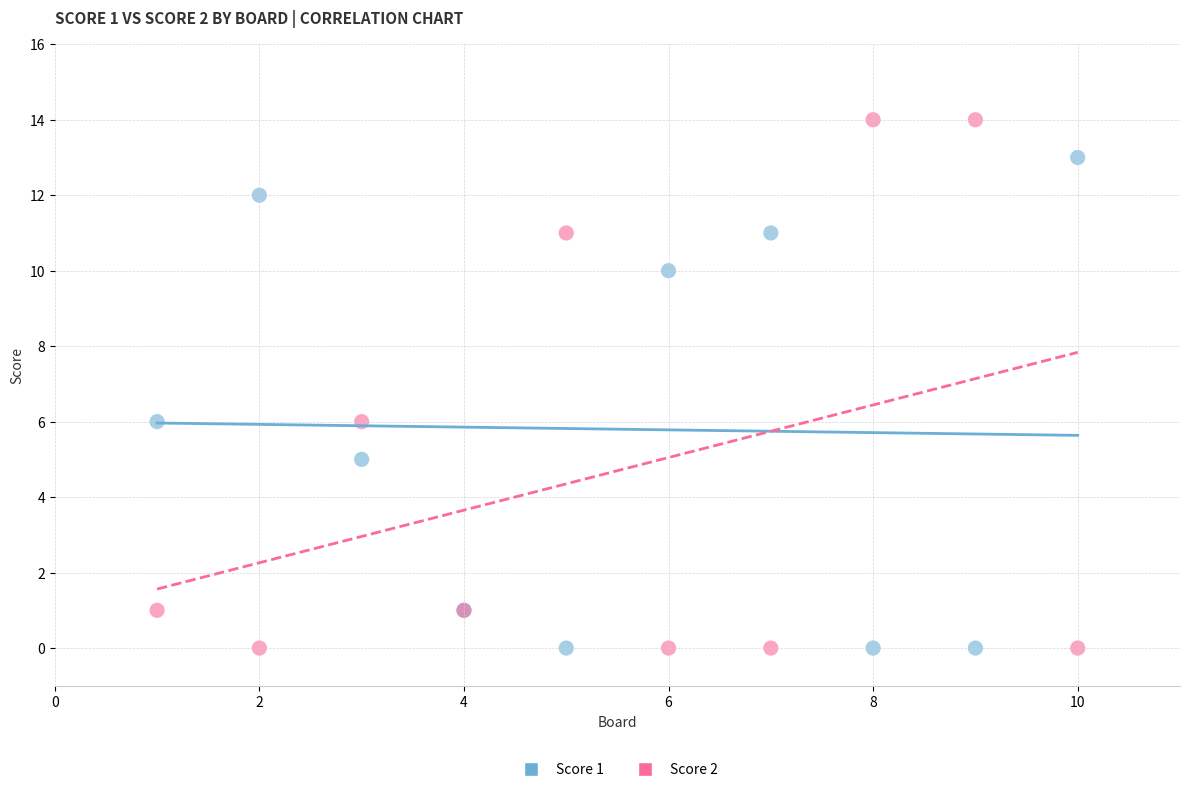

Which series has the largest Y range (max minus min)?

Score 2